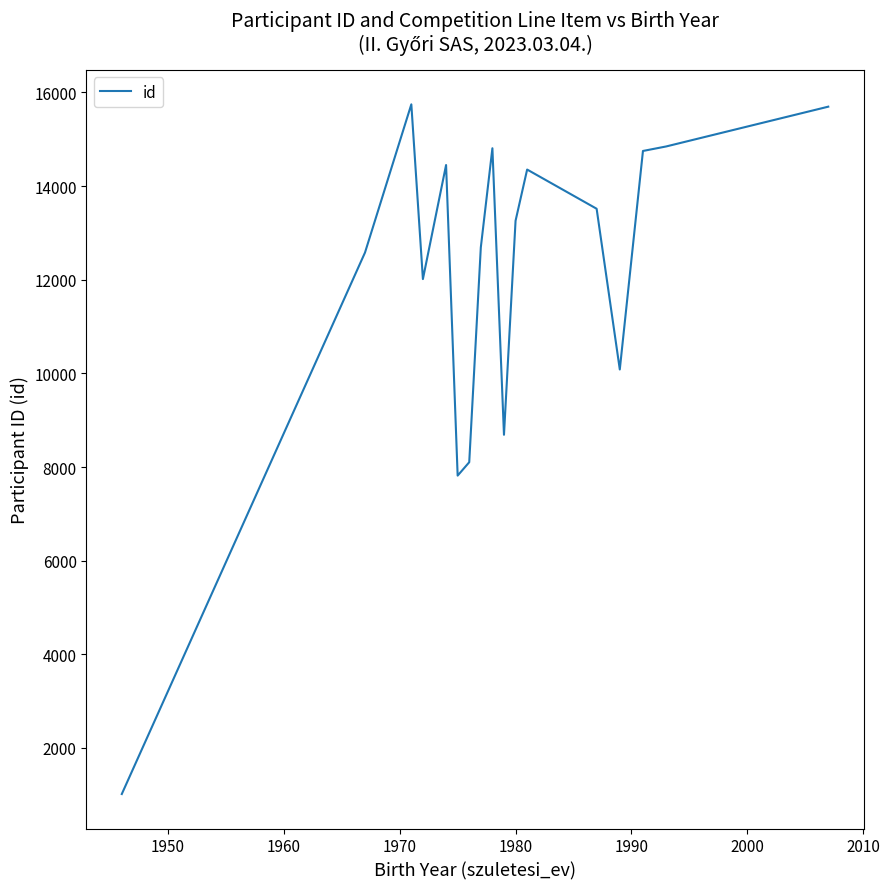

What is the difference between the maximum and minimum values?

14731.0